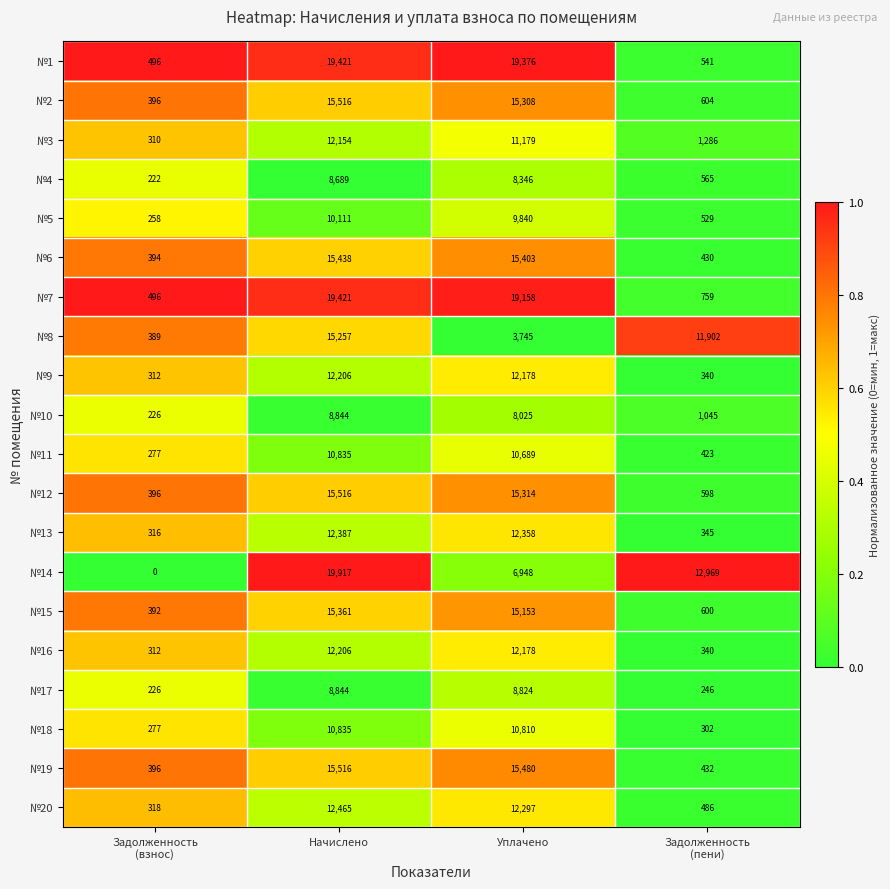

What is the total value across all series at Начислено?

270939